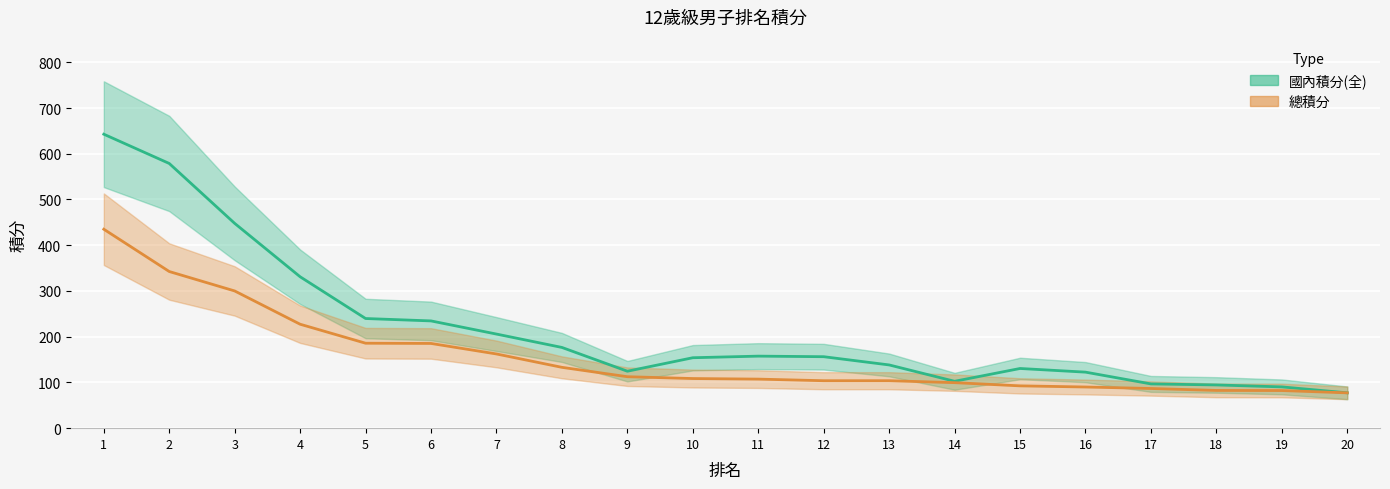

Rank the series by their maximum value, from lowest to highest.

總積分, 國內積分(全)